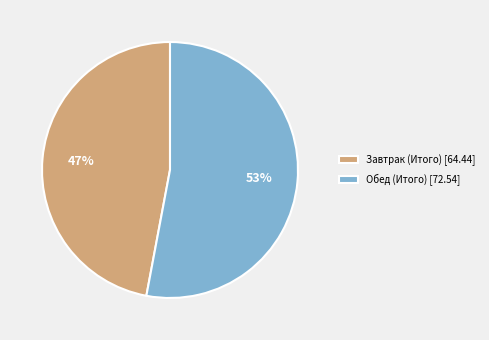

To the nearest percent, what percentage of the pie is Завтрак (Итого)?

47%